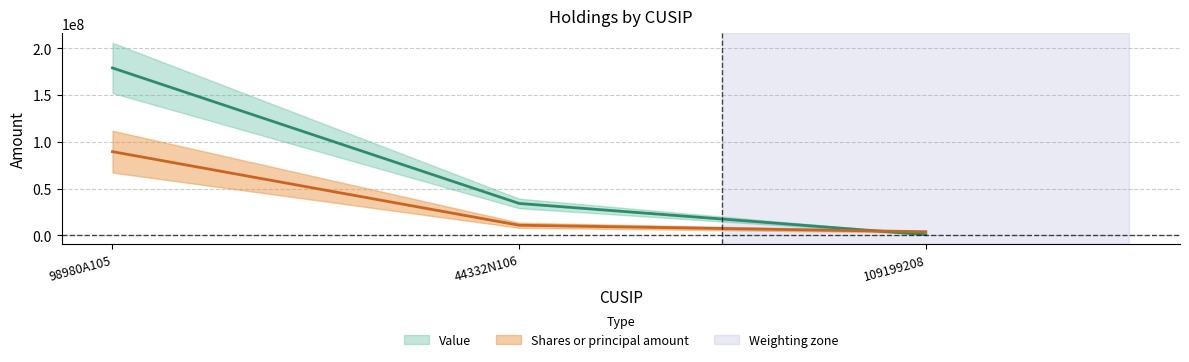

Between 109199208 and 98980A105, which is larger?

98980A105